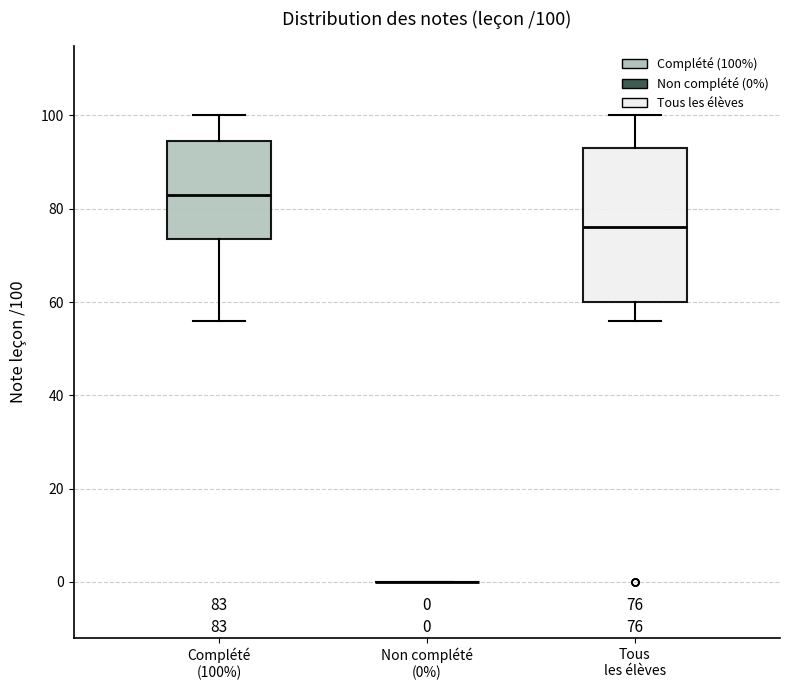

Comparing the boxes themselves (not the whiskers), which one is the tallest?

Tous les élèves